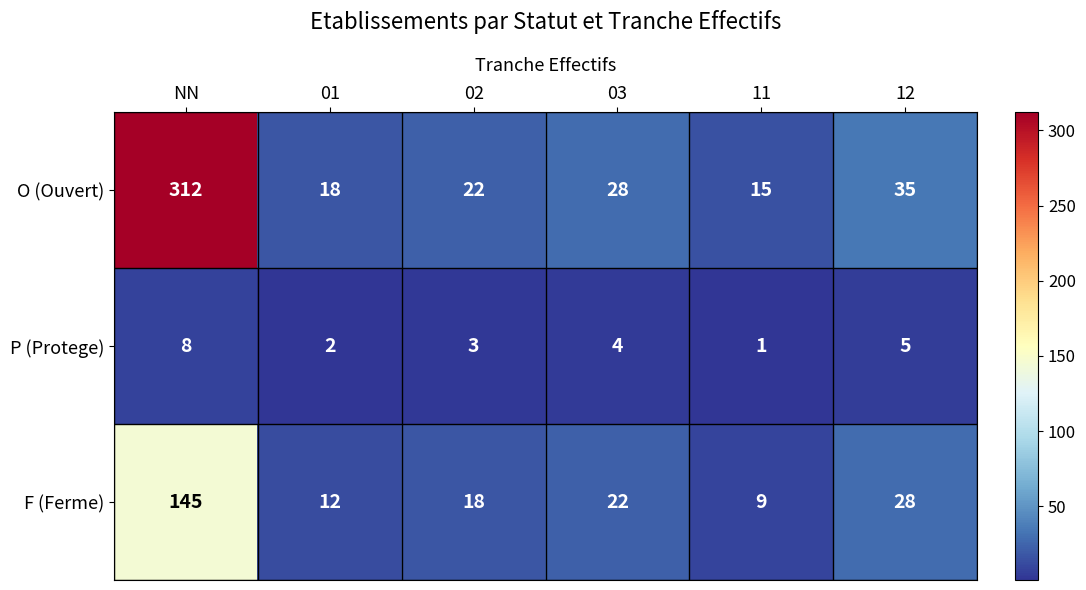

Which series has the widest spread of values?

O (Ouvert)